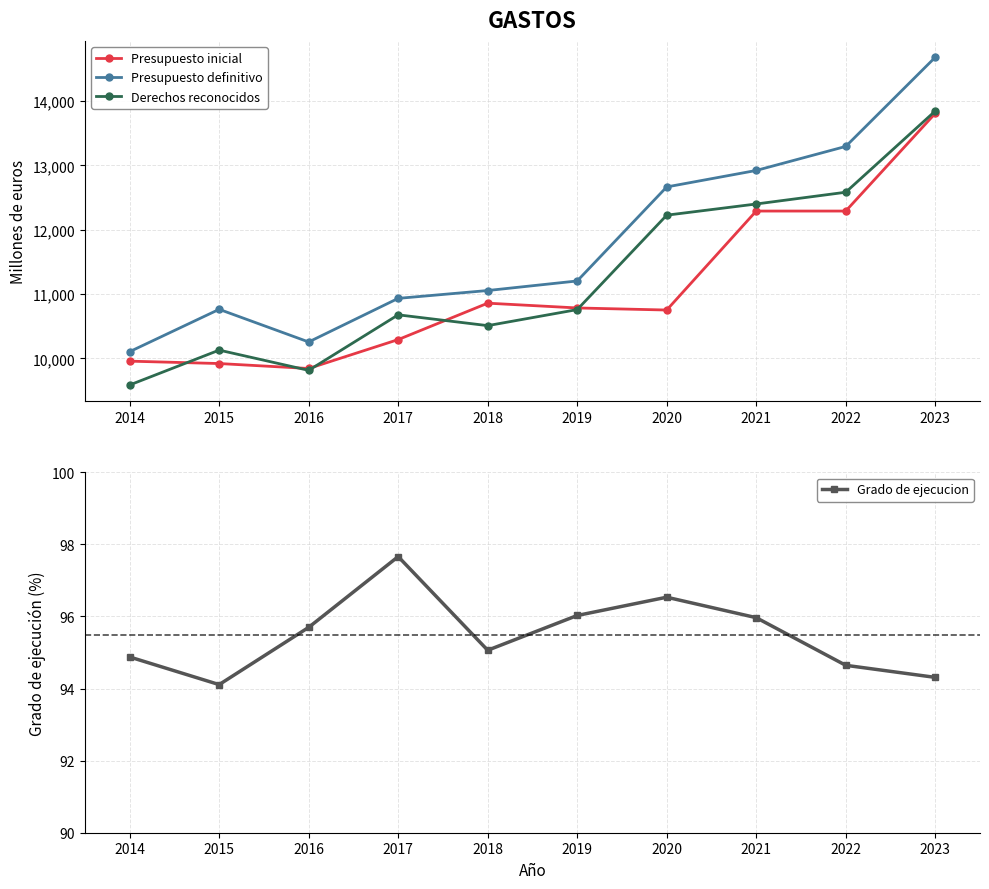

What are all the series names shown in the legend?

Presupuesto inicial, Presupuesto definitivo, Derechos reconocidos, Grado de ejecucion